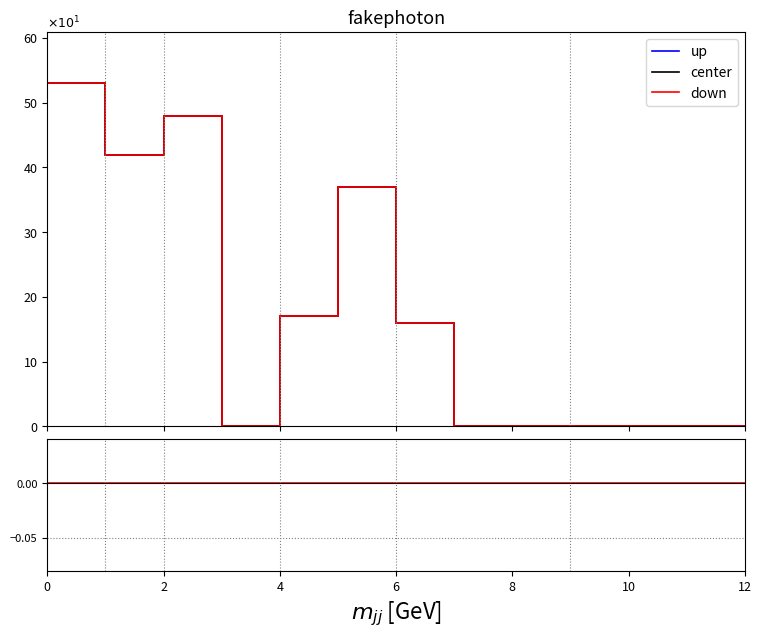

Where is center nearest to the value 26?

4